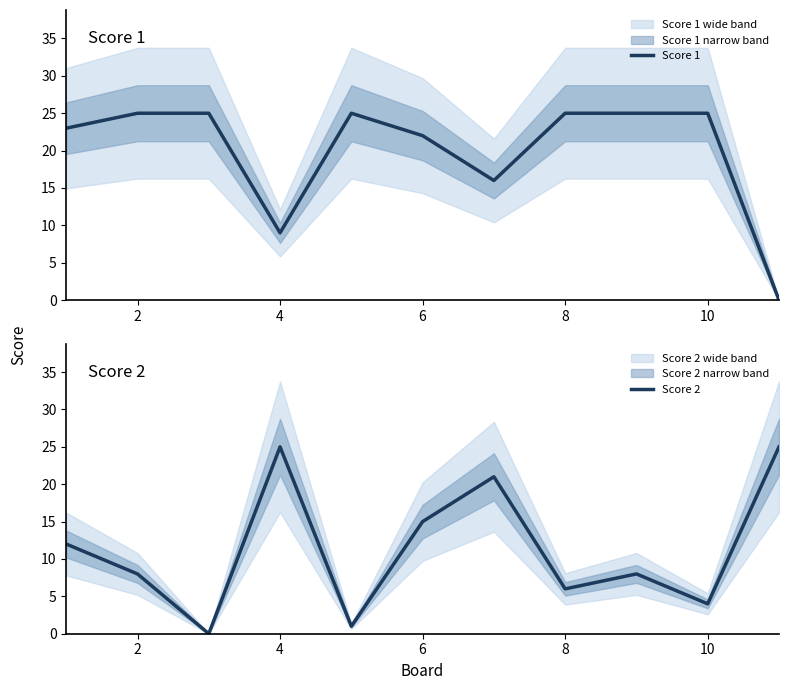

Where is Score 1 nearest to the value 12?

4